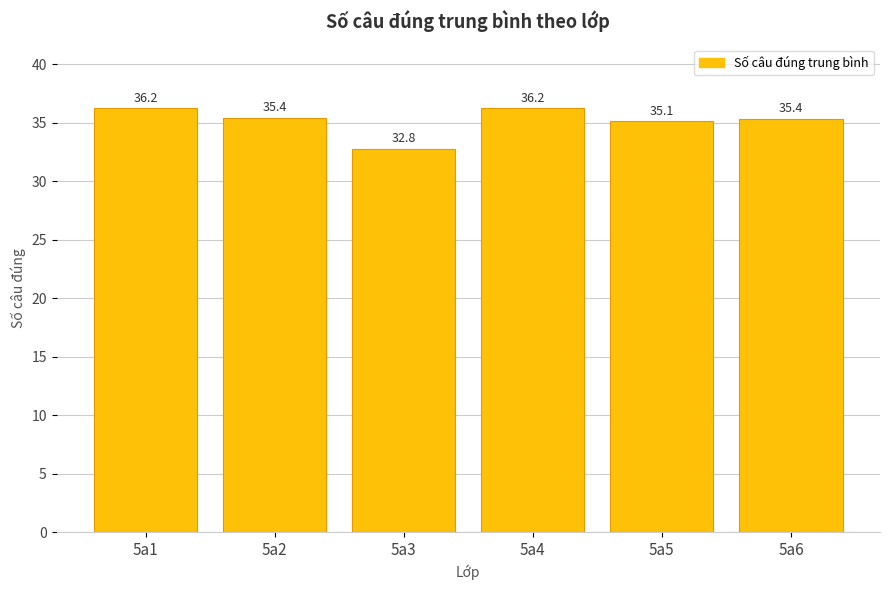

The value at 5a2 is 35.4. True or false?

True